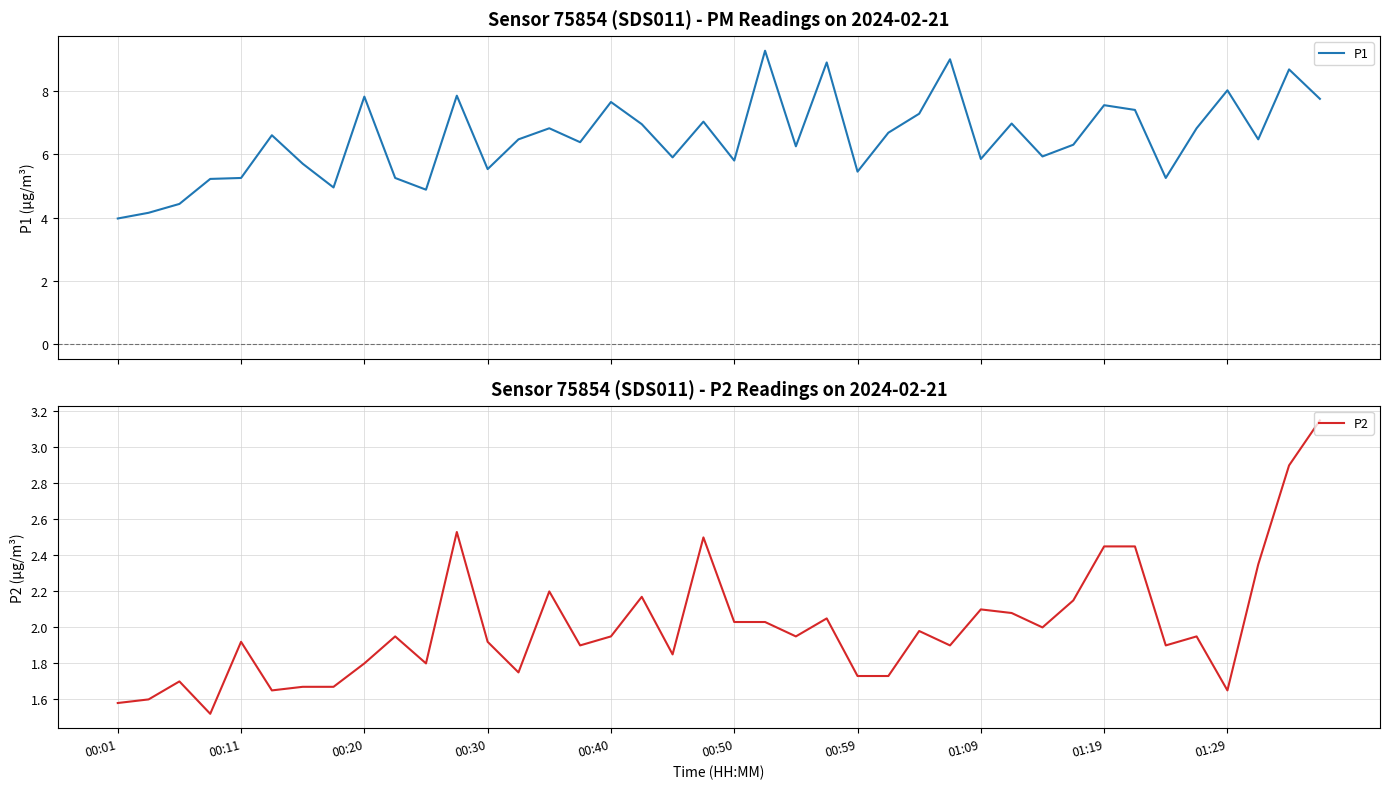

What is the lowest value of the P1 series?

4.0